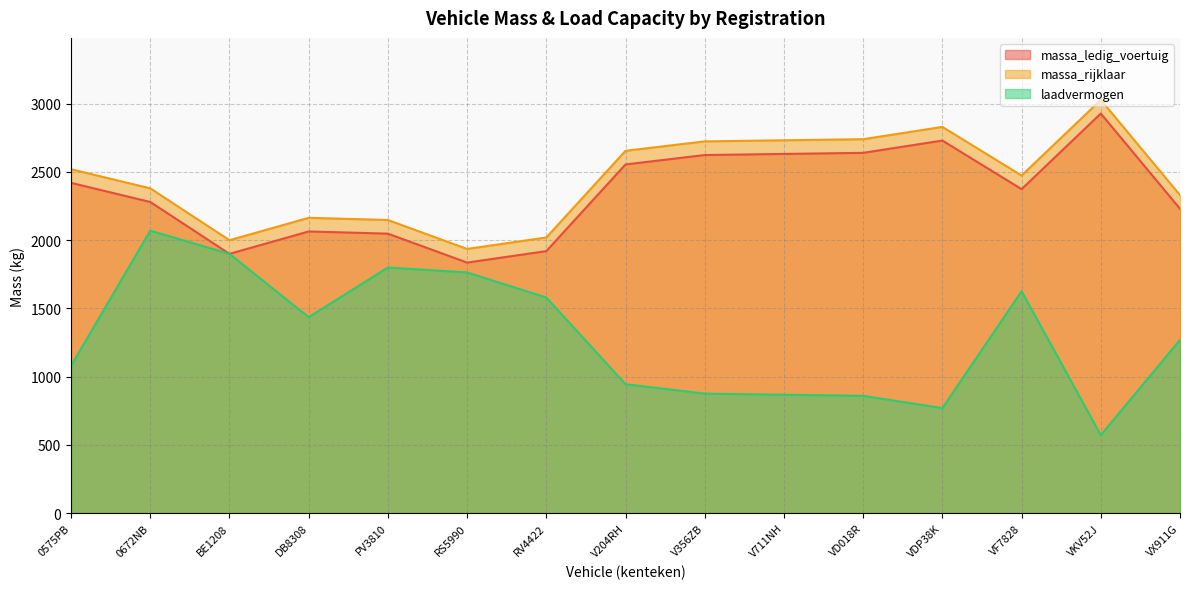

Which series has the largest total across all categories?

massa_rijklaar